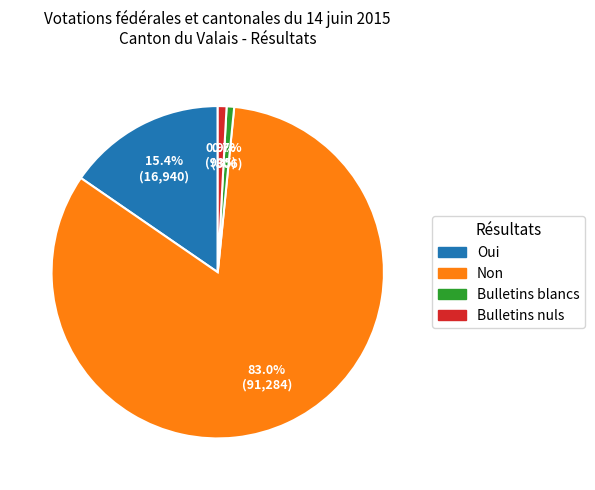

The Non slice represents 83% of the pie. True or false?

True